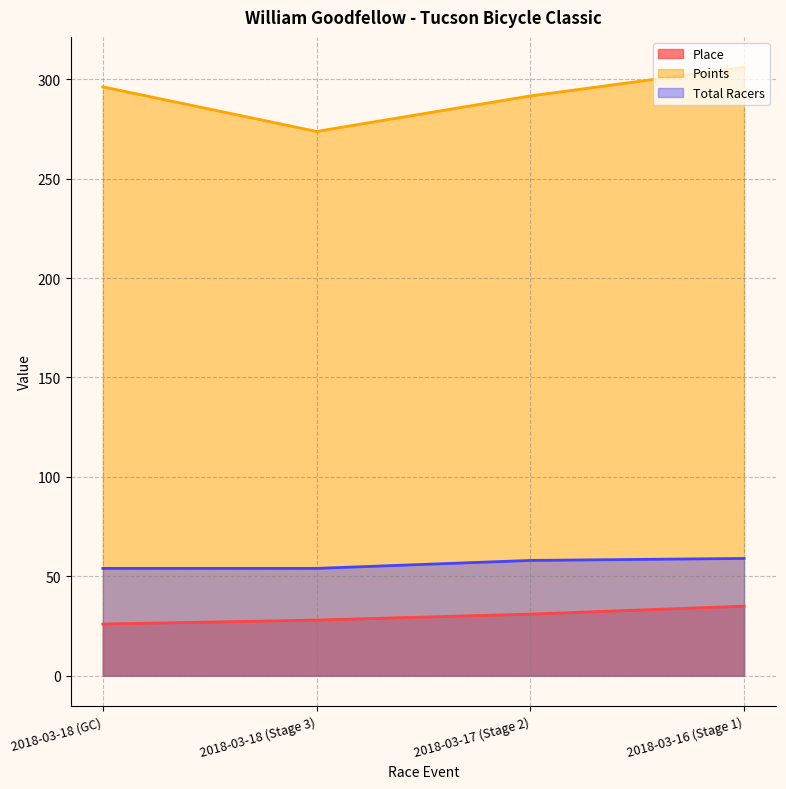

Between 2018-03-18 (Stage 3) and 2018-03-16 (Stage 1), which series saw the biggest shift?

Points